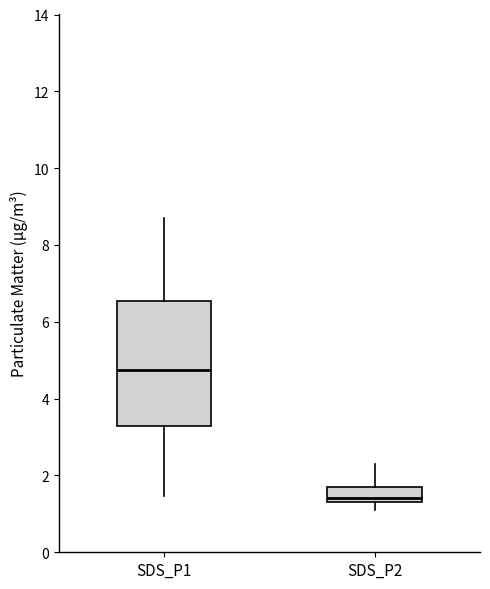

Where is the upper edge of the box for SDS_P1 on the y-axis? The values are not printed on the chart, so give them approximately, as read against the axis.

6.6